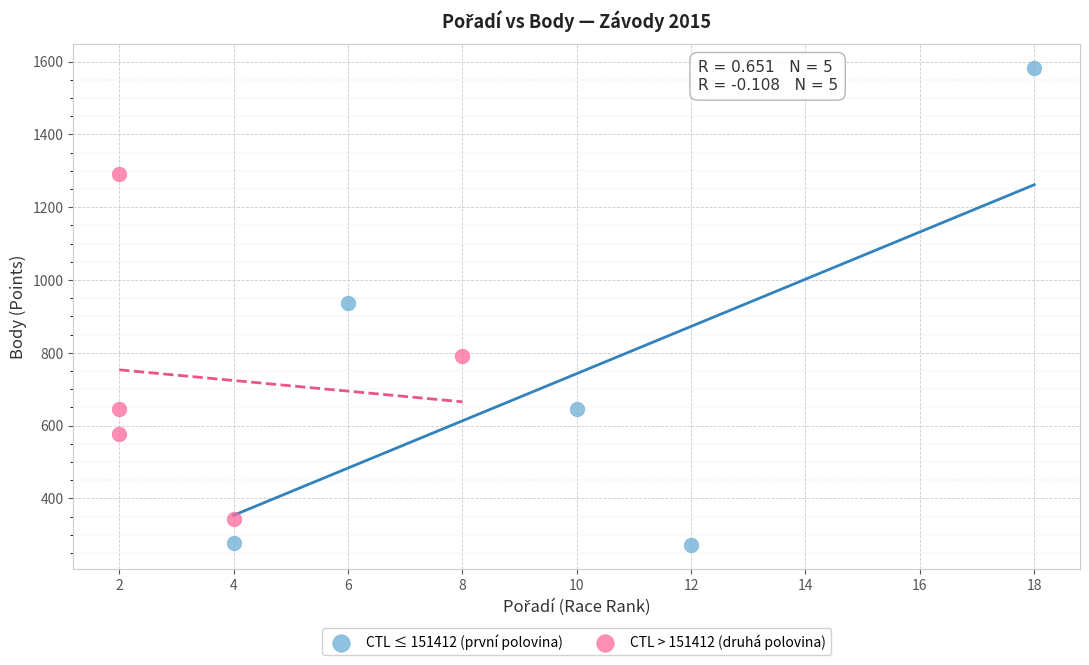

Which series contains the lowest Y value?

CTL ≤ 151412 (první polovina)